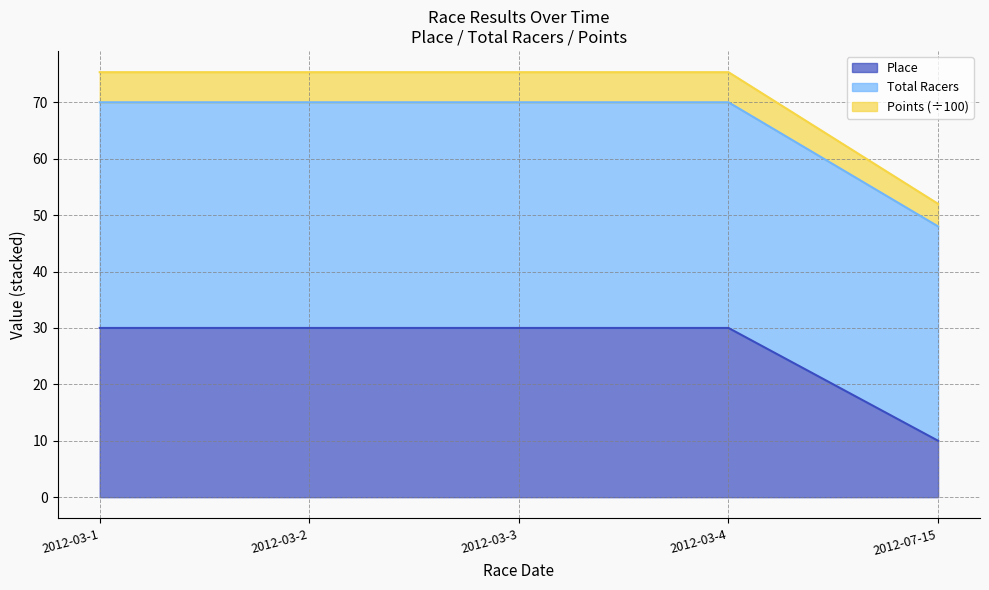

List the labels in order of Place value, largest first.

2012-03-1, 2012-03-2, 2012-03-3, 2012-03-4, 2012-07-15